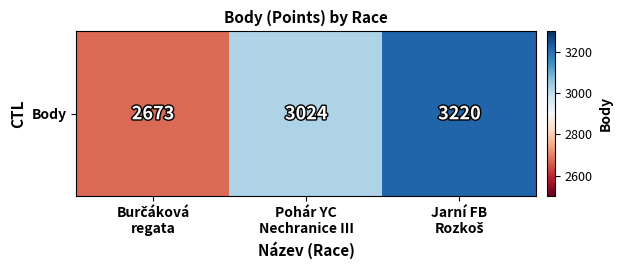

True or false: the data shows 3220 at Jarní FB
Rozkoš.

True